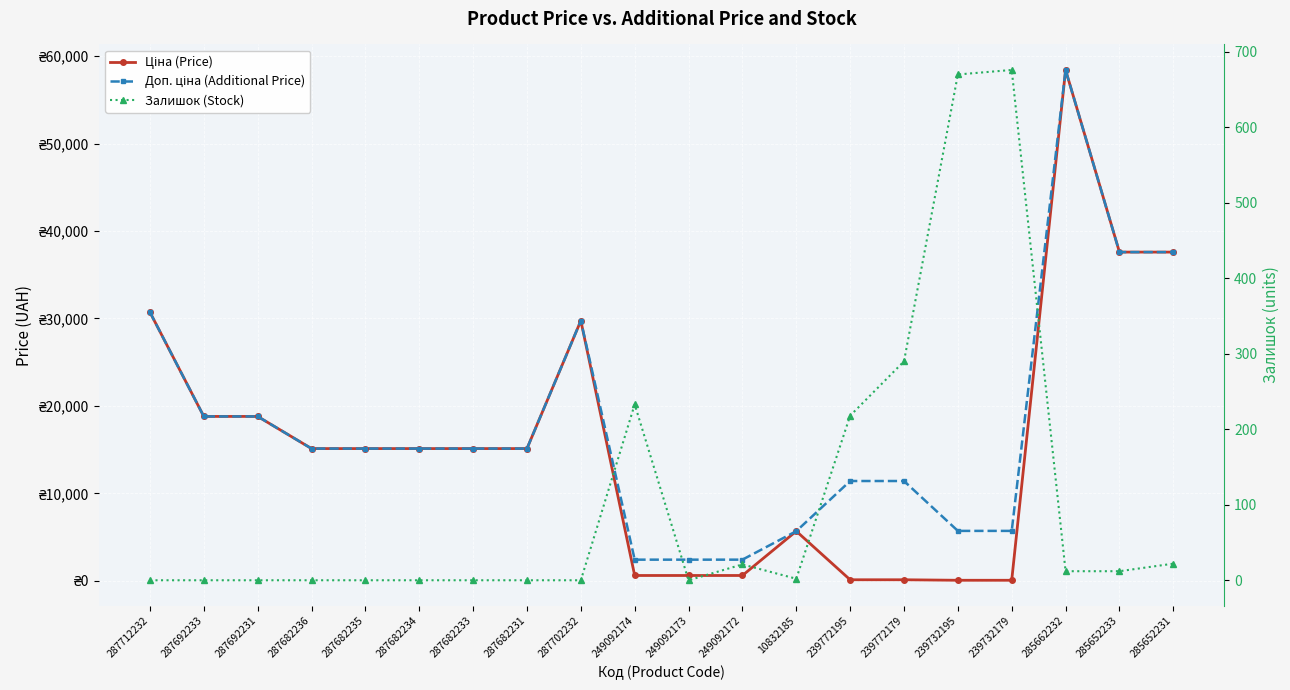

Read the Доп. ціна (Additional Price) value at 287682233.

15120.0